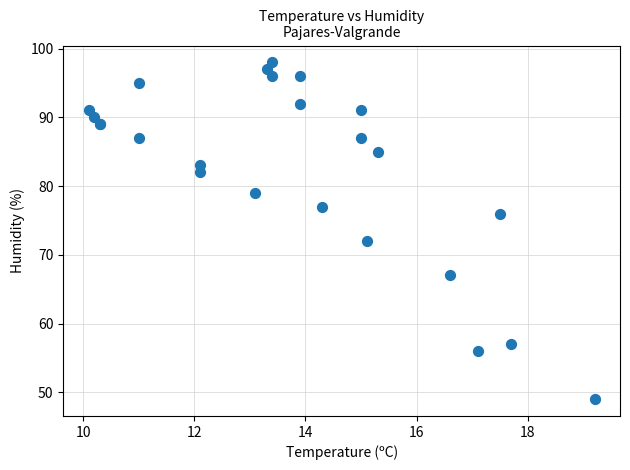

What Y value in the scatter plot is closest to 73?

72